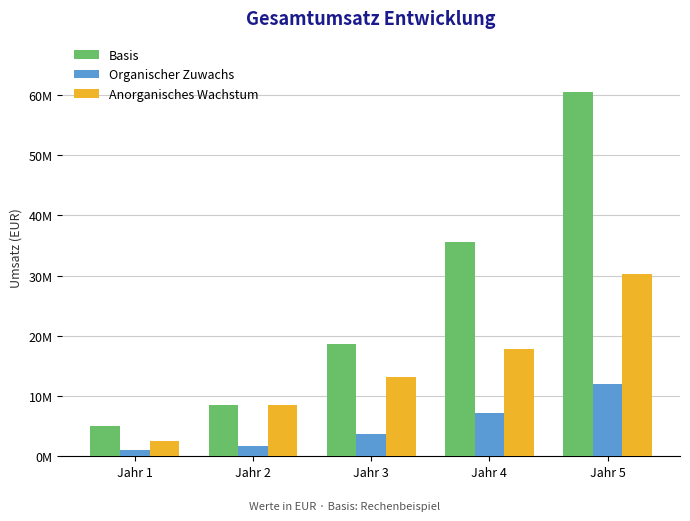

What are all the series names shown in the legend?

Basis, Organischer Zuwachs, Anorganisches Wachstum